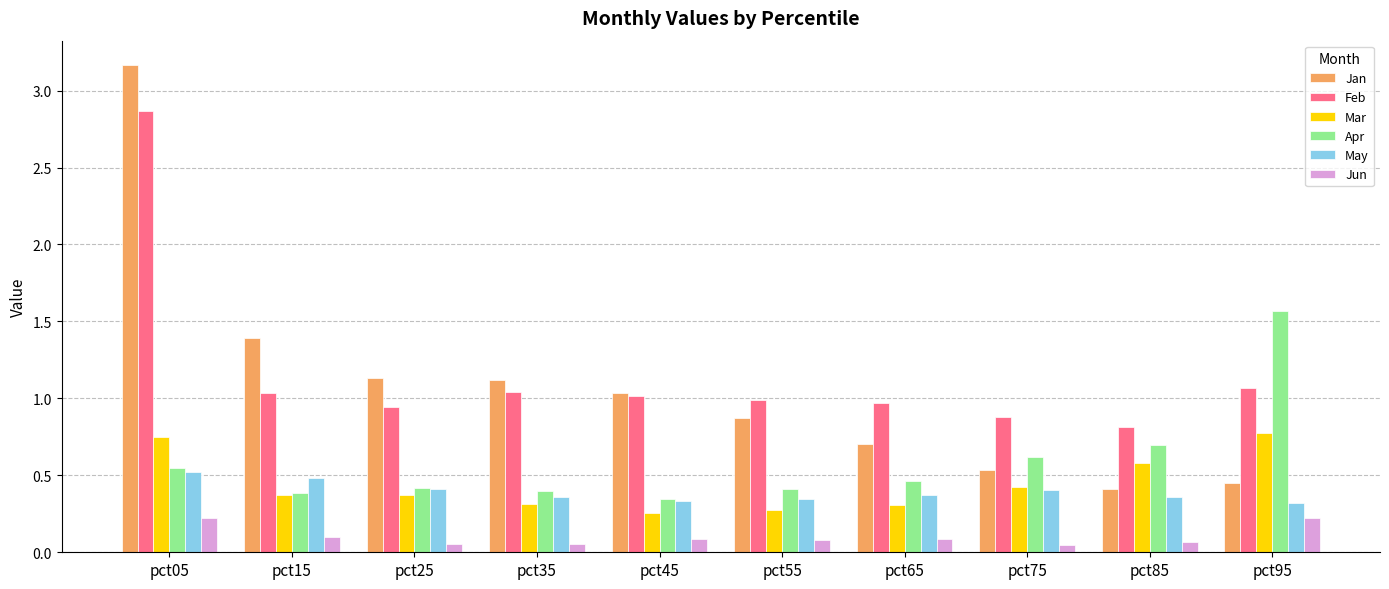

What are all the series names shown in the legend?

Jan, Feb, Mar, Apr, May, Jun